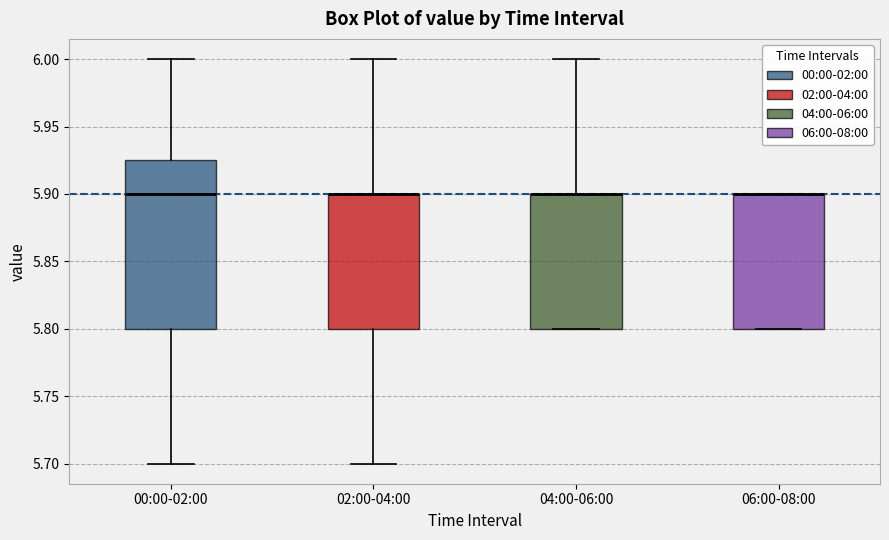

Reading left to right, transcribe this box plot: for each box, give where its median line is, the range the box spans, and where its two whiskers end, as read against the y-axis. The values are not printed on the chart, so give them approximately, as read against the axis.

00:00-02:00: median 5.900, box 5.800 to 5.925, whiskers 5.700 to 6.000
02:00-04:00: median 5.900 (drawn on the box's upper edge), box 5.800 to 5.900, whiskers 5.700 to 6.000
04:00-06:00: median 5.900 (drawn on the box's upper edge), box 5.800 to 5.900, whiskers 5.800 to 6.000
06:00-08:00: median 5.900 (drawn on the box's upper edge), box 5.800 to 5.900, whiskers 5.800 to 5.900